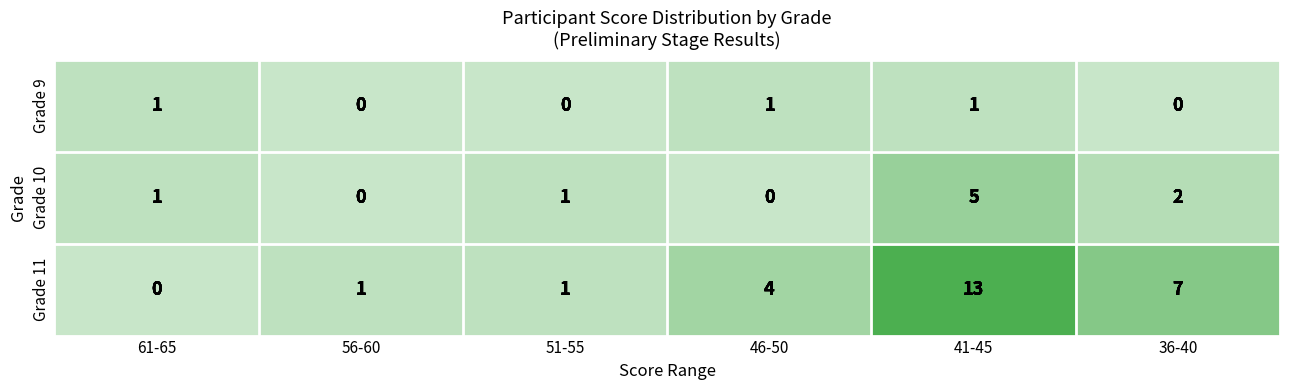

Reading left to right, transcribe all the data shown in this chart.

Grade 9: 61-65=1	56-60=0	51-55=0	46-50=1	41-45=1	36-40=0
Grade 10: 61-65=1	56-60=0	51-55=1	46-50=0	41-45=5	36-40=2
Grade 11: 61-65=0	56-60=1	51-55=1	46-50=4	41-45=13	36-40=7